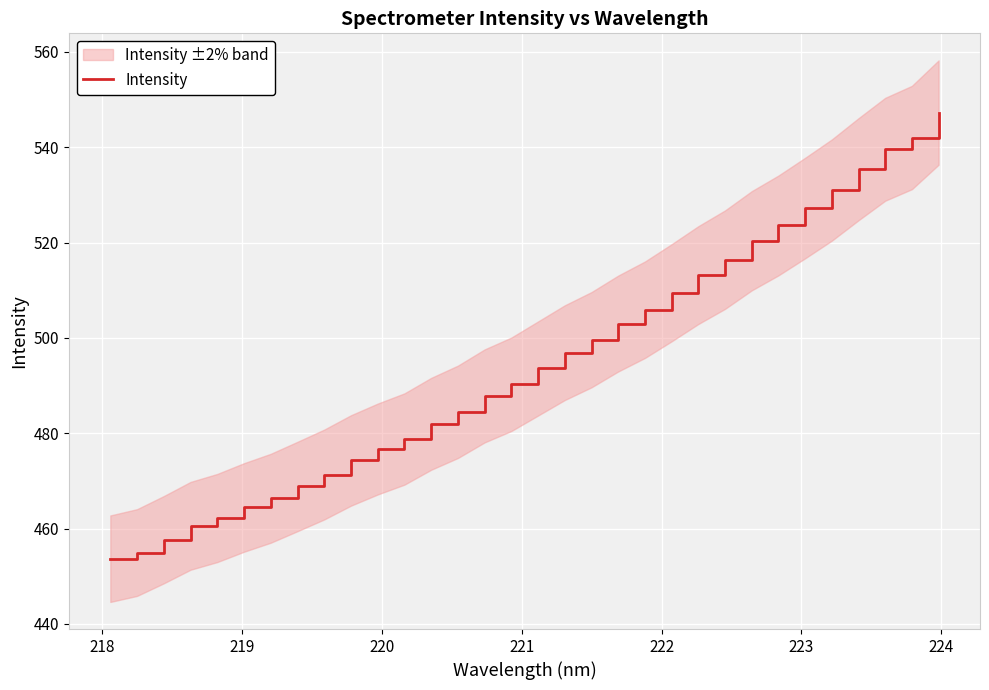

True or false: the data has more than 2 interior local peaks.

False